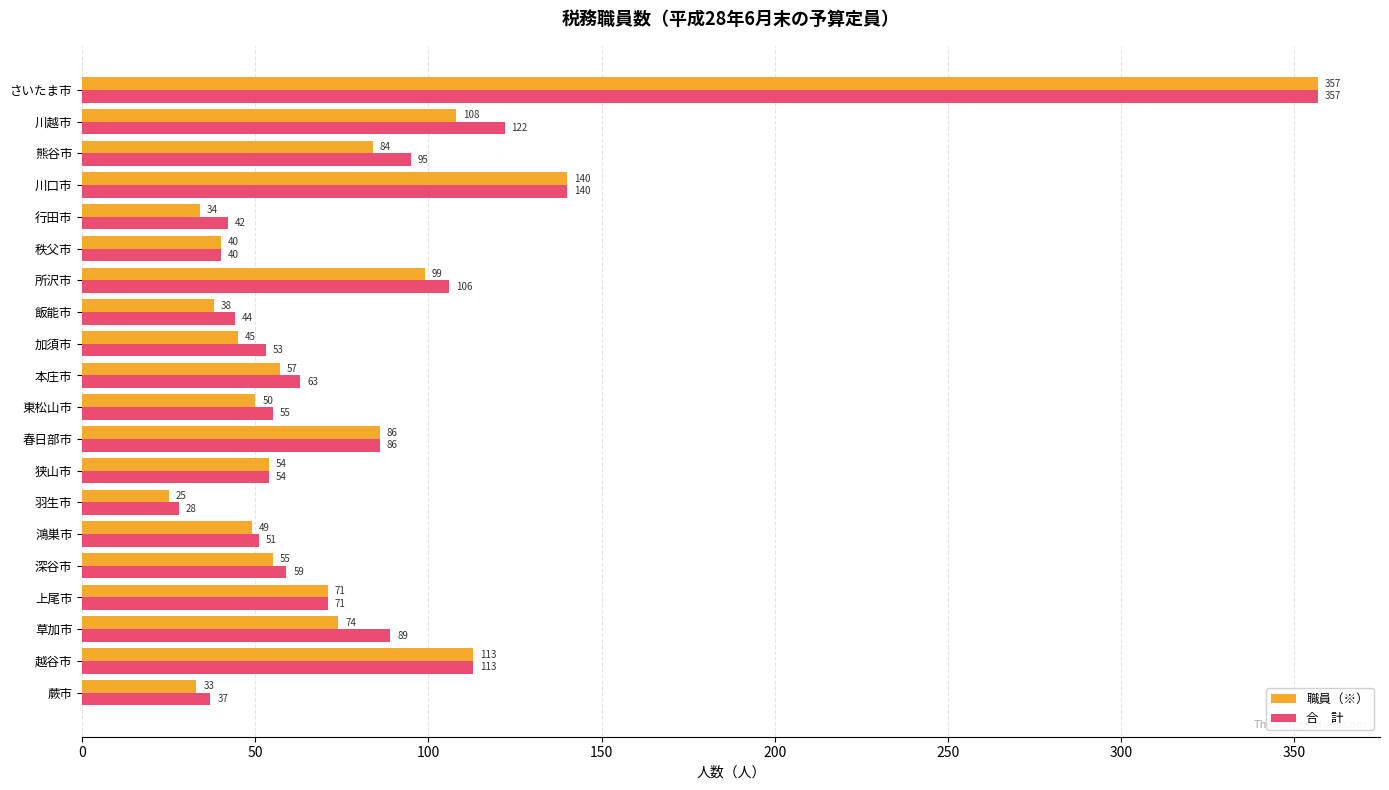

Which label corresponds to the largest value in the chart?

さいたま市